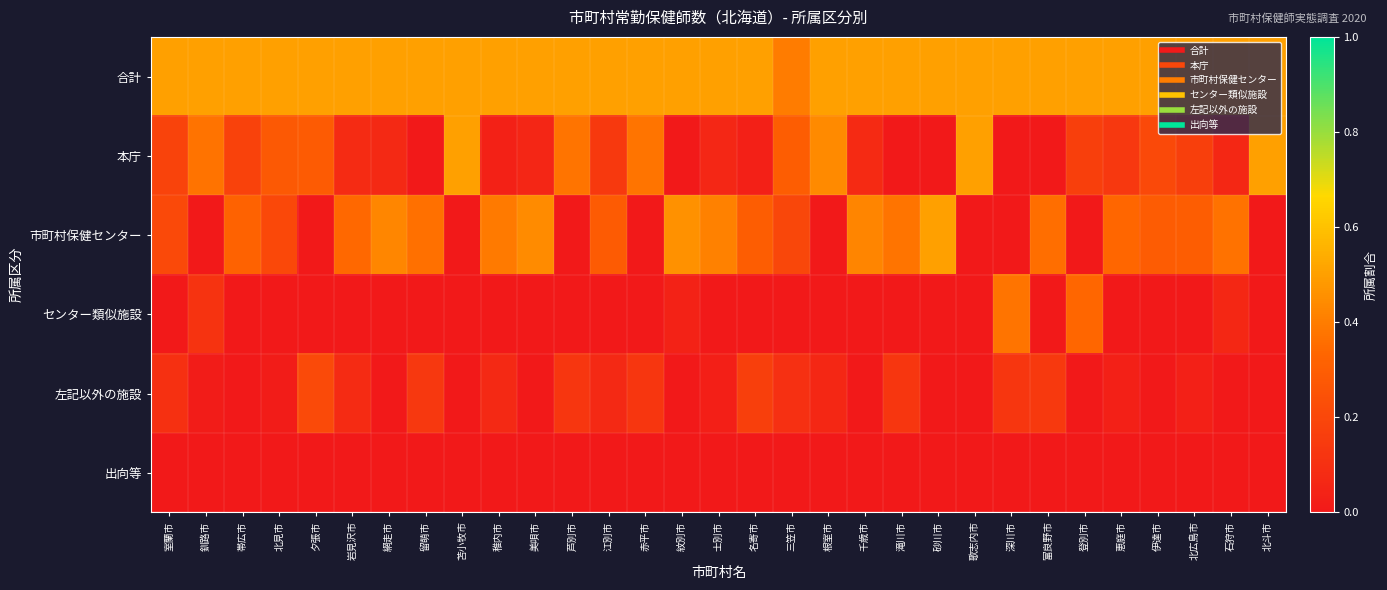

Which series has the largest range (max minus min)?

本庁